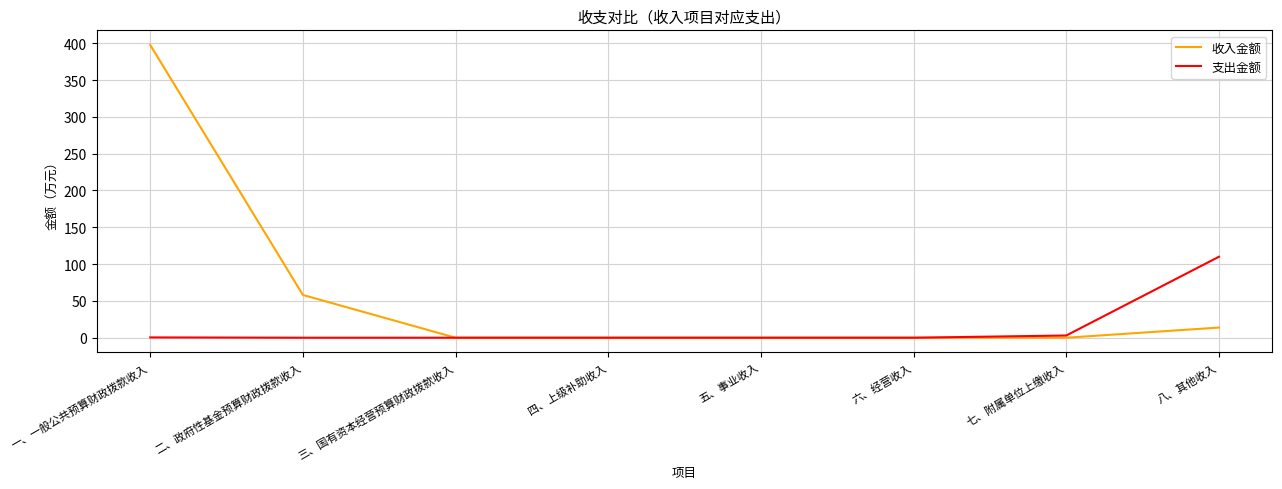

Which label corresponds to the largest value in the chart?

一、一般公共预算财政拨款收入